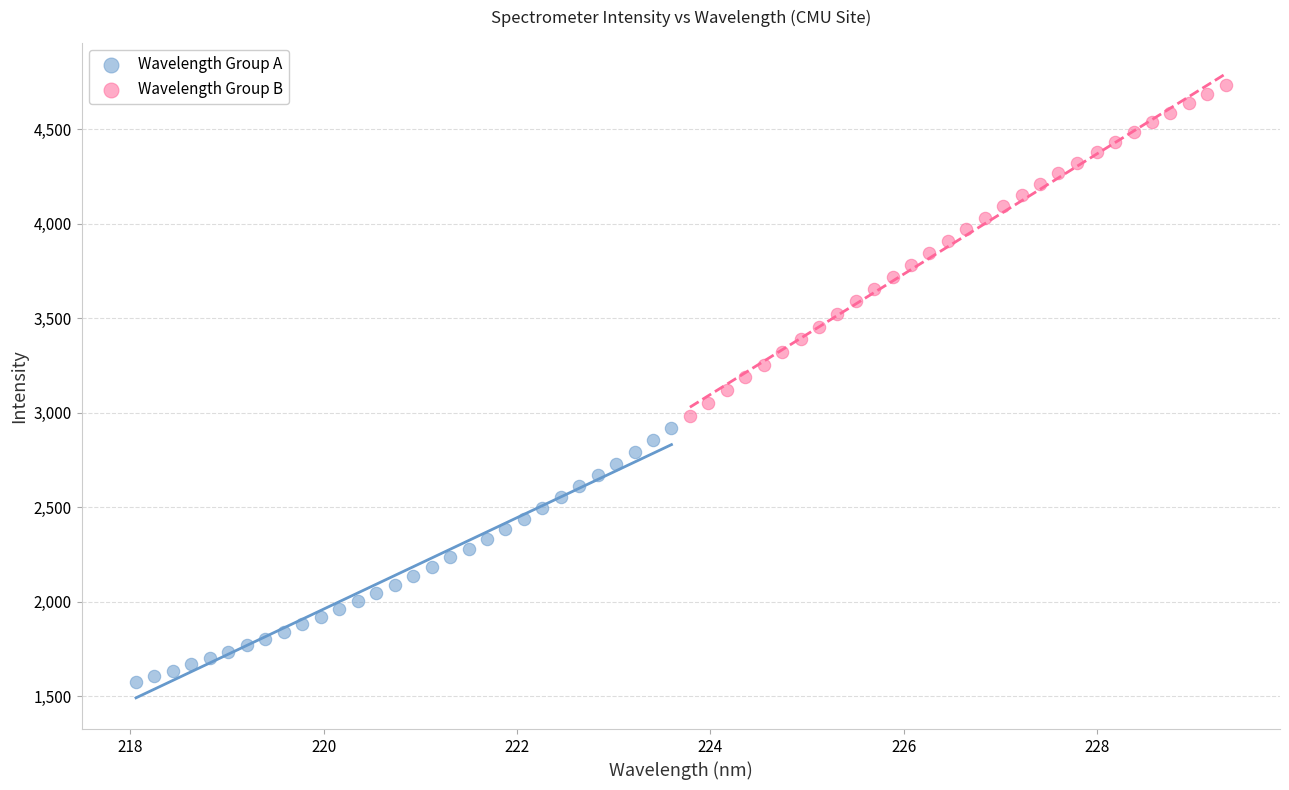

Which series reaches the maximum Y coordinate?

Wavelength Group B